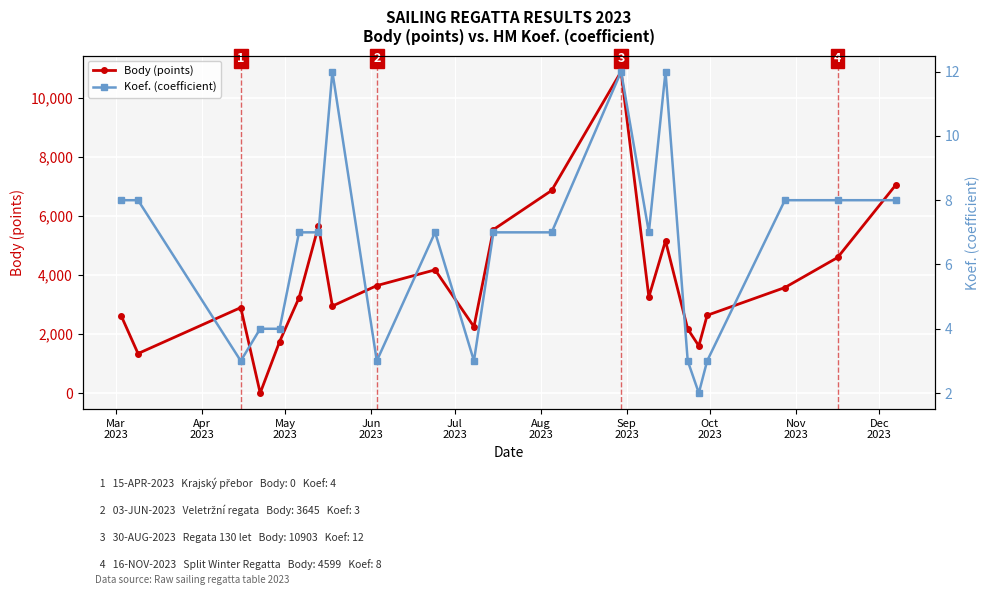

Rank the series by their average value, from highest to lowest.

Body (points), Koef. (coefficient)